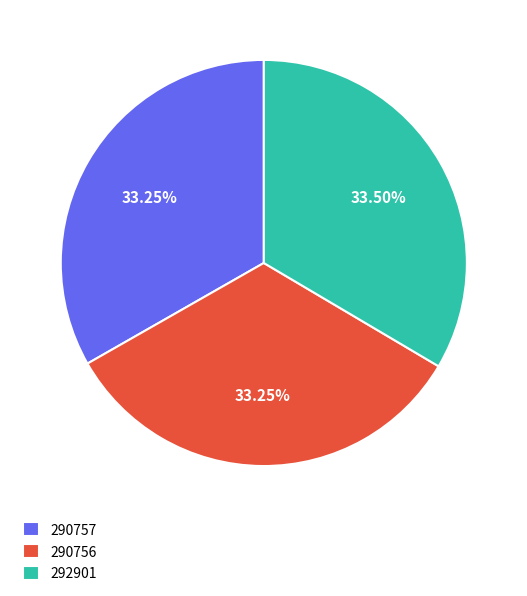

Does 290756 represent more than half of the total?

No